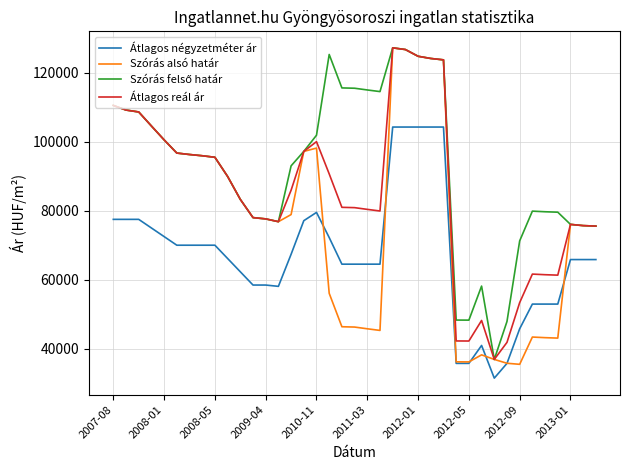

Which series has the widest spread of values?

Szórás alsó határ